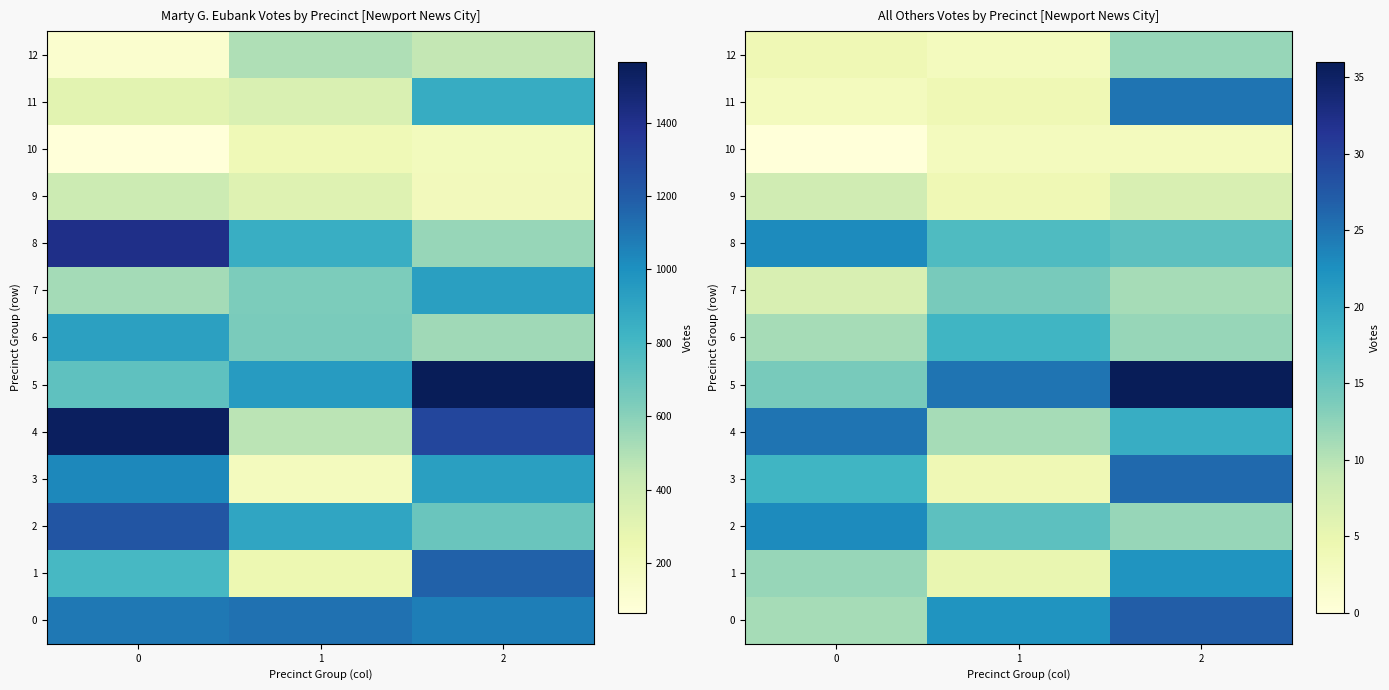

Where is 7 nearest to the value 10?

2